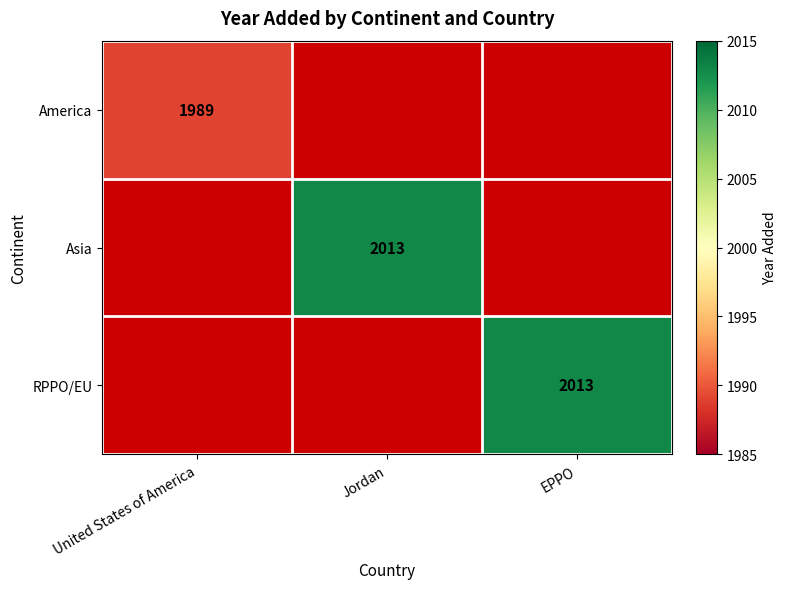

Is it true that Asia equals 2013 at Jordan?

True